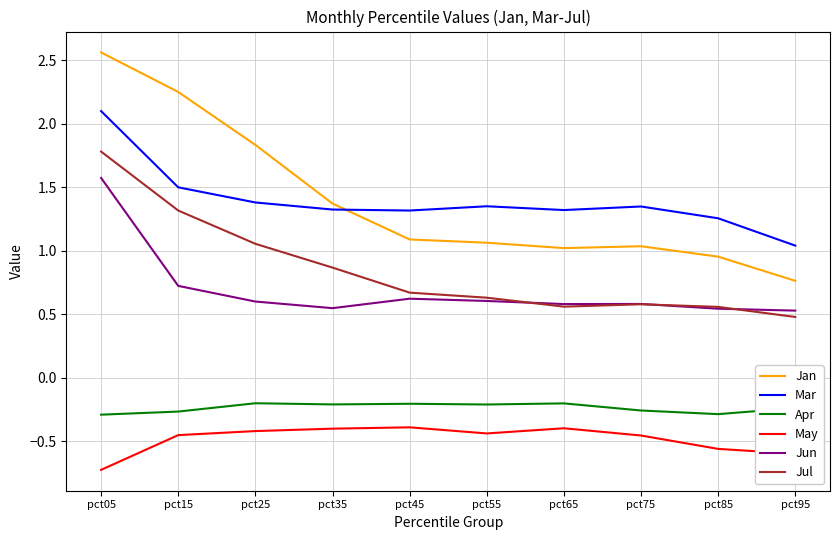

The Mar series shows 1.3 at pct75. True or false?

True